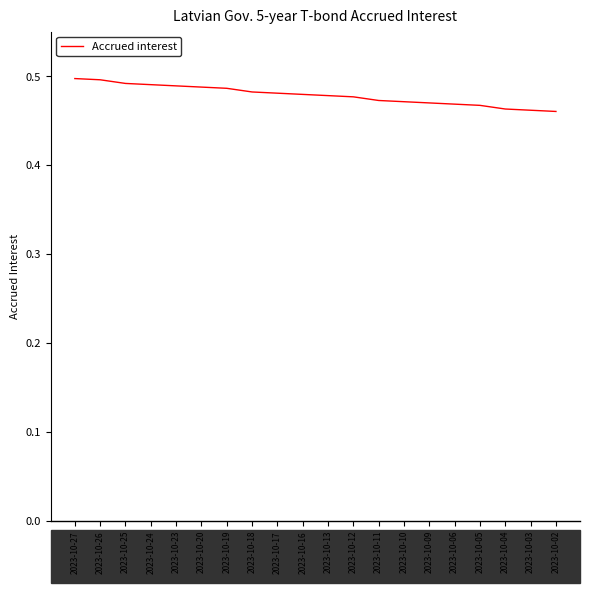

Between 2023-10-05 and 2023-10-17, which is larger?

2023-10-17